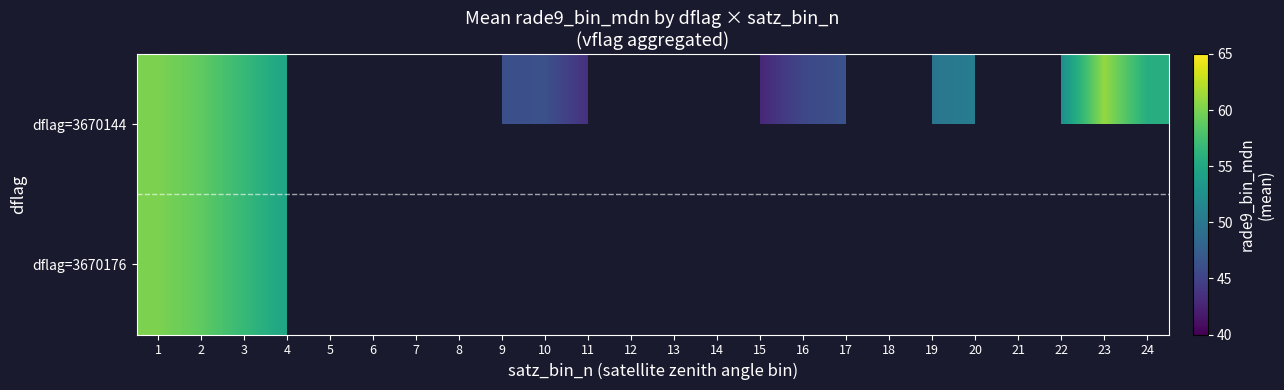

What is the total value across all series at 11?

87.0